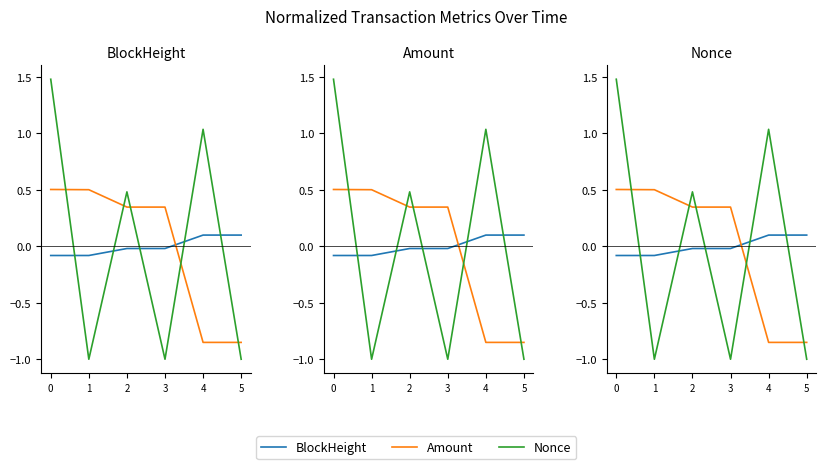

True or false: BlockHeight has more than 2 points higher than both neighbors.

False